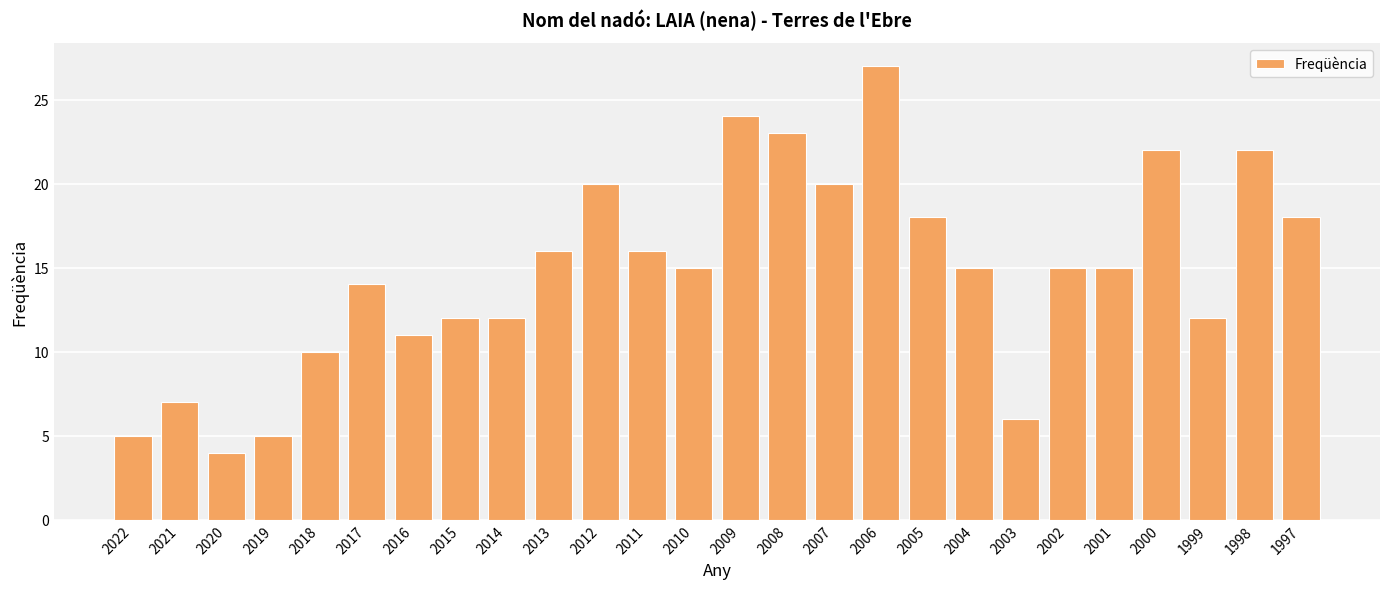

Which label corresponds to the smallest value in the chart?

2020